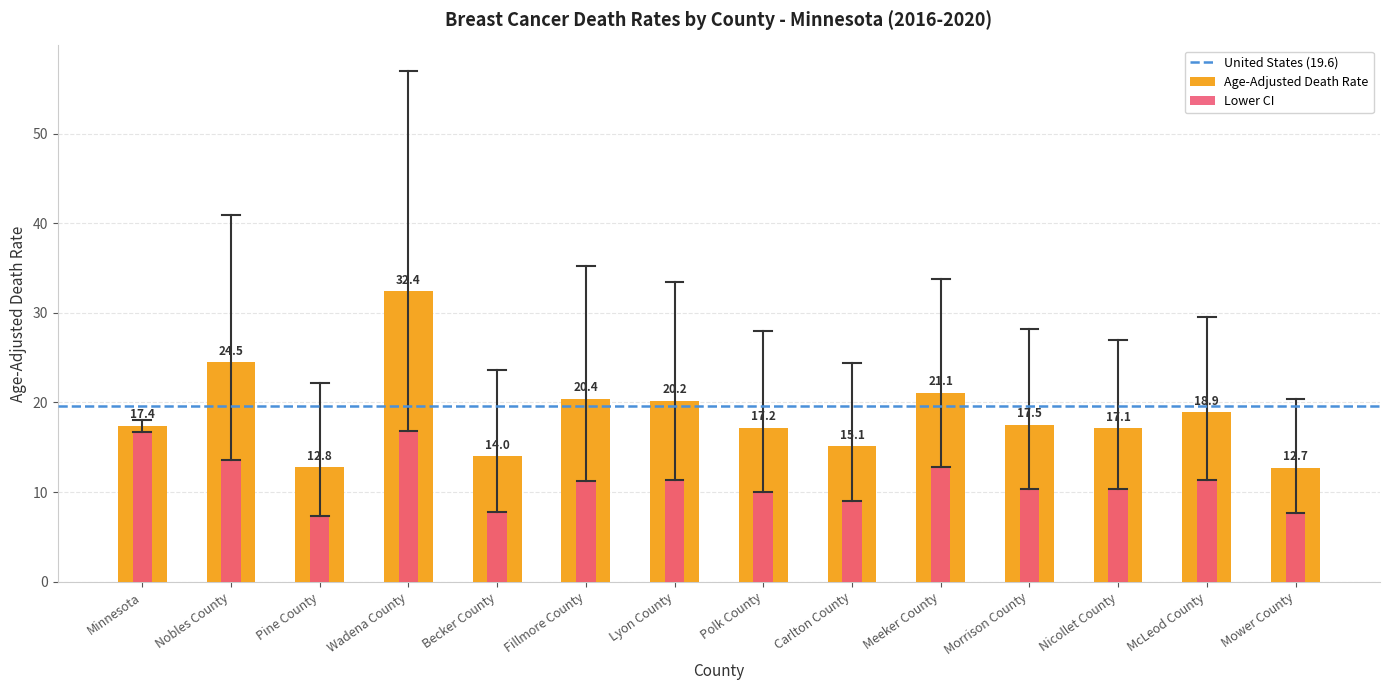

What is the minimum value for Lower CI?

7.3